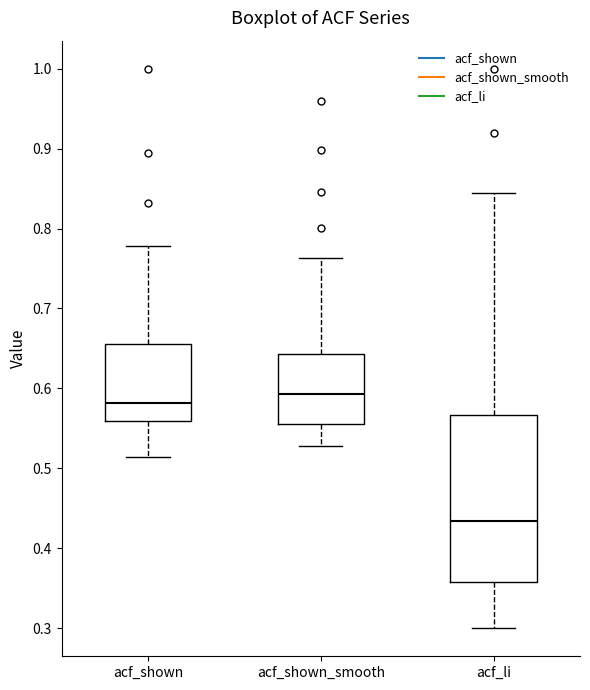

Comparing the boxes themselves (not the whiskers), which one is the tallest?

acf_li